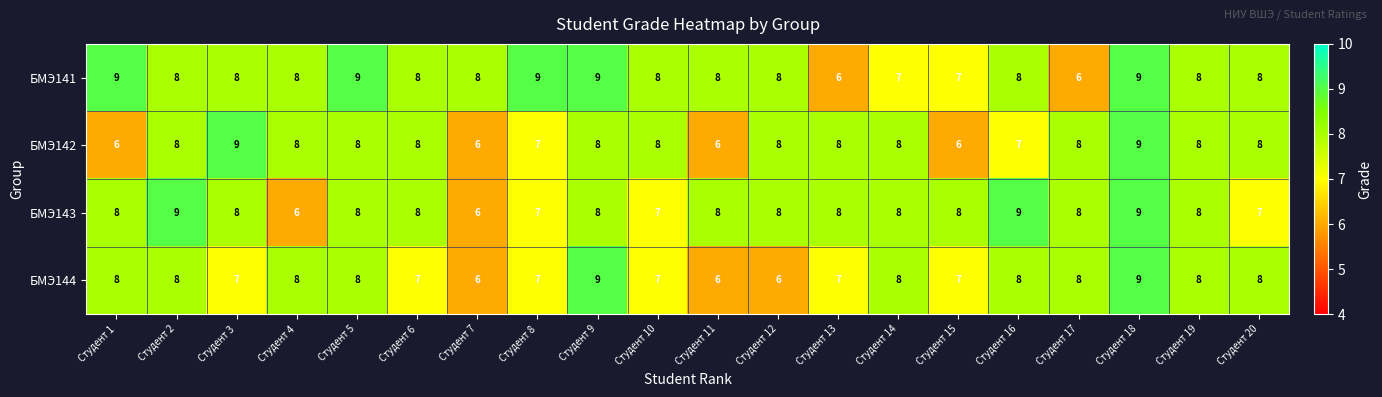

Count the БМЭ143 values in the range 8 to 9.

15